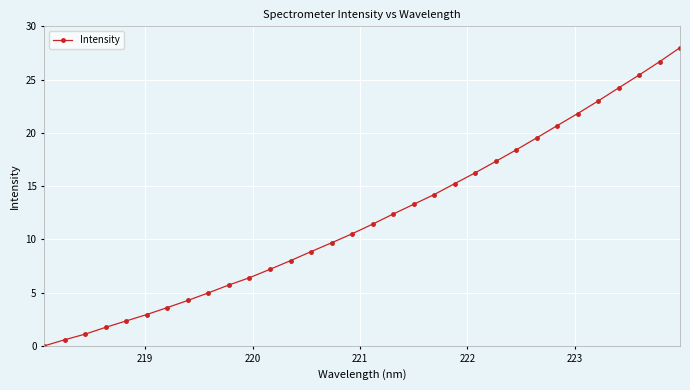

How many lines are shown in the chart?

1